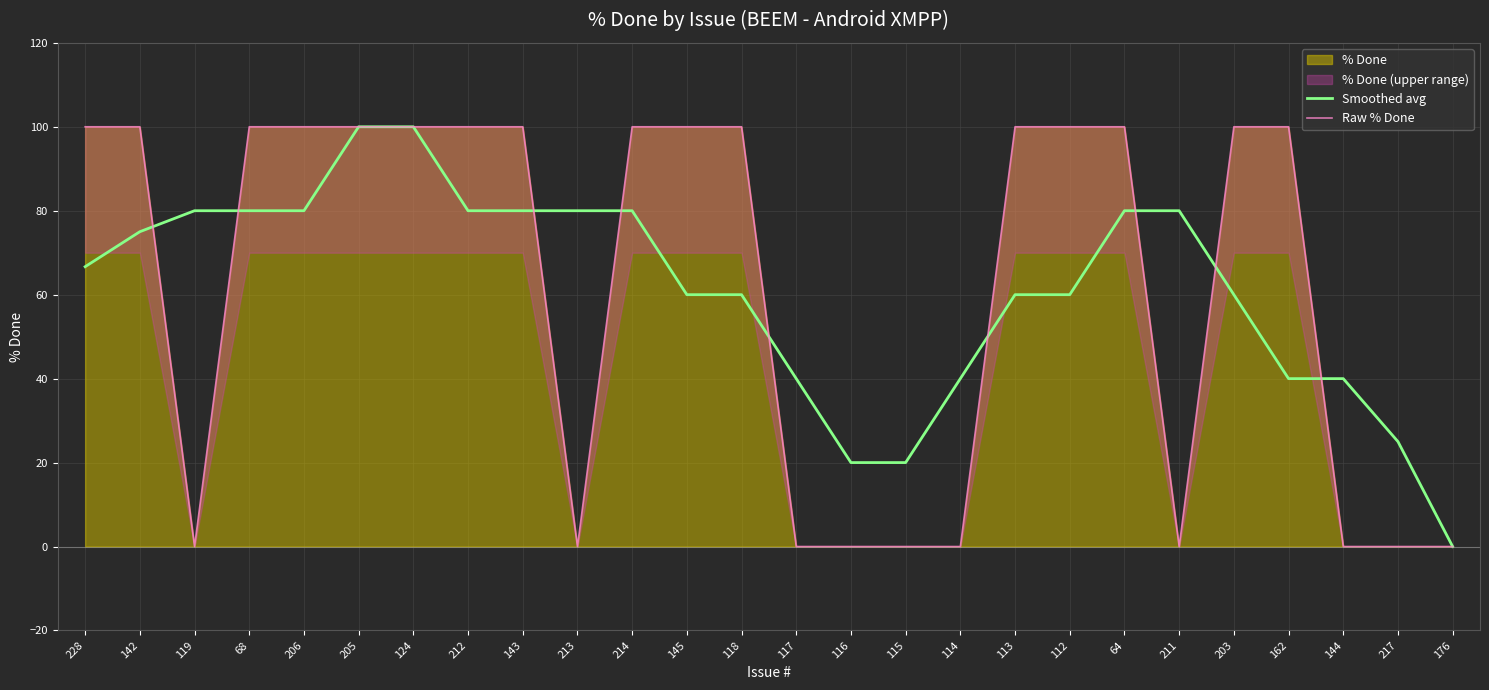

How many distinct data groups are displayed?

2